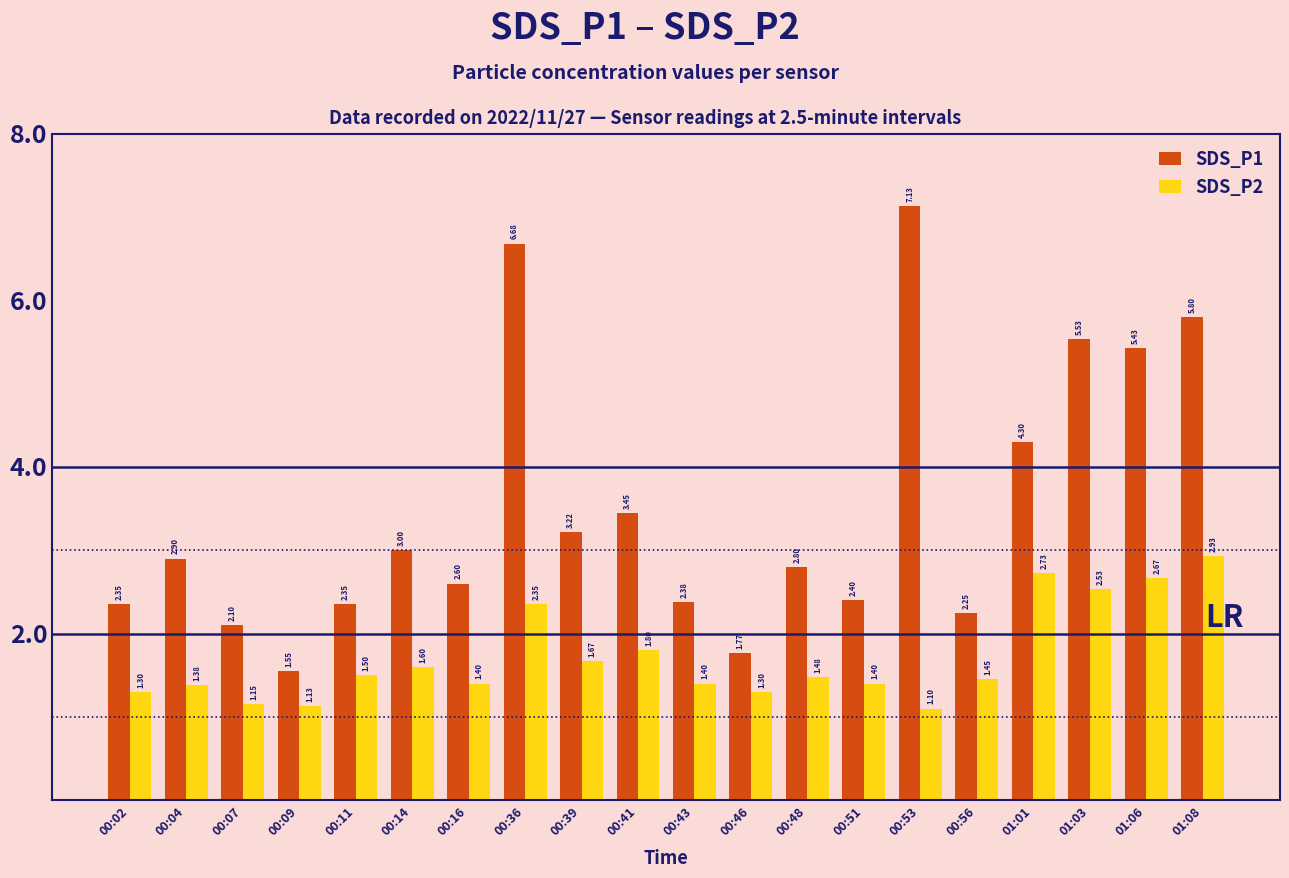

Which category has the lowest value across all series?

00:53